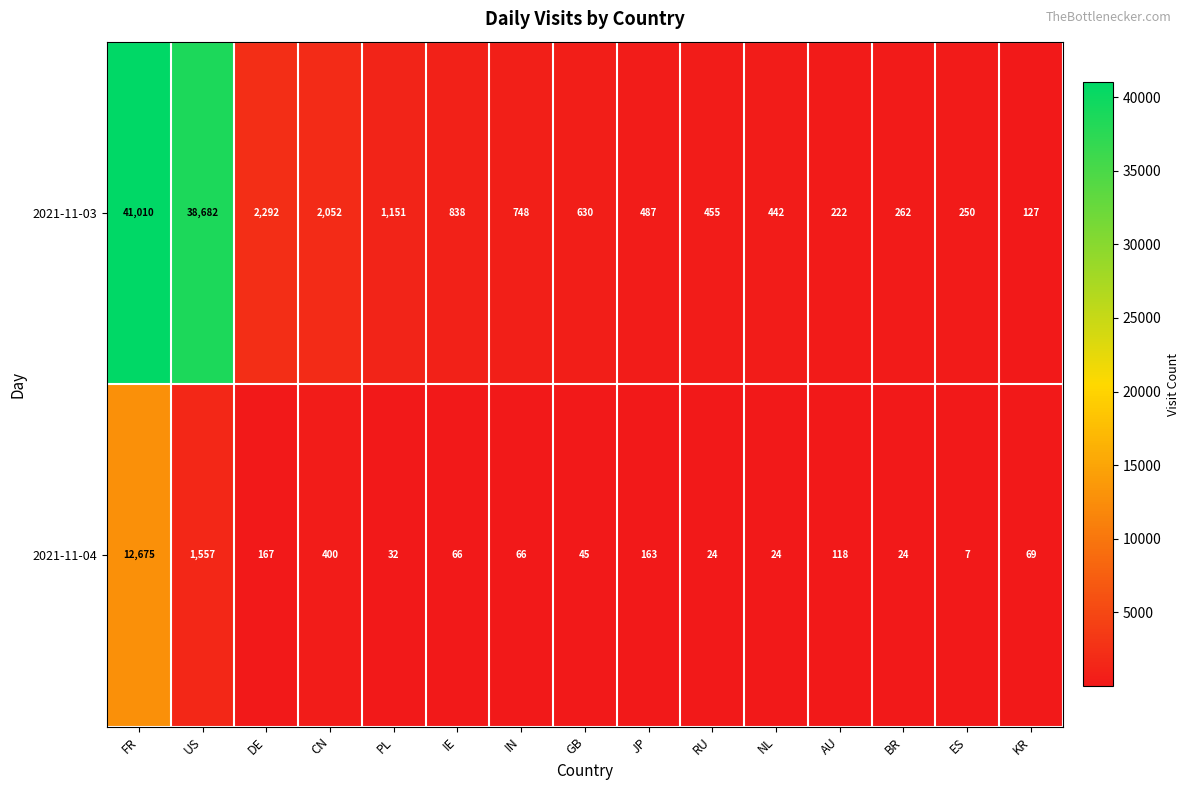

At which label does 2021-11-03 reach its peak?

FR